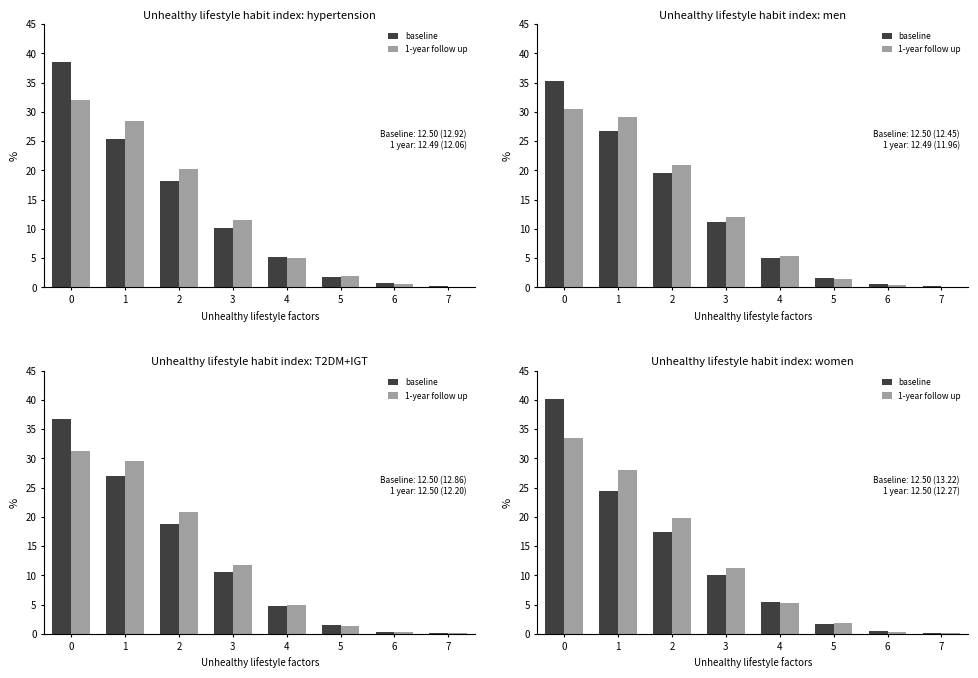

What are all the series names shown in the legend?

baseline, 1-year follow up